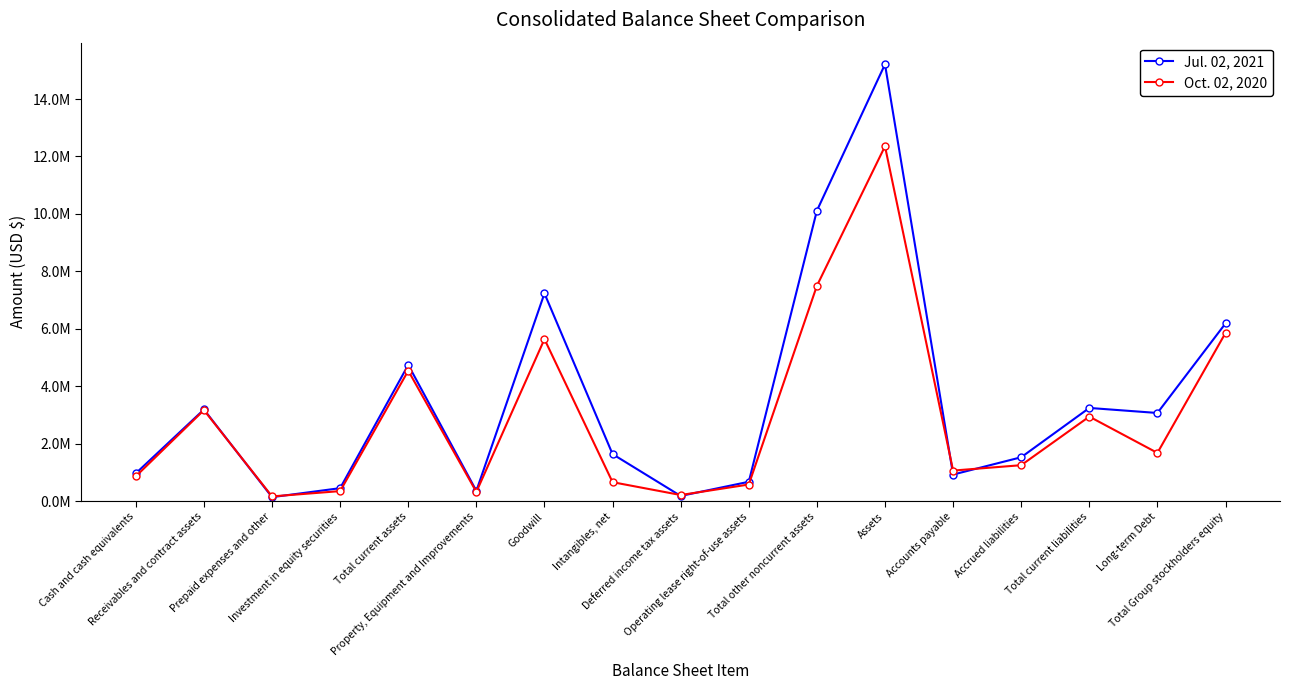

What is the spread (max minus min) of values at Total Group stockholders equity?

330950